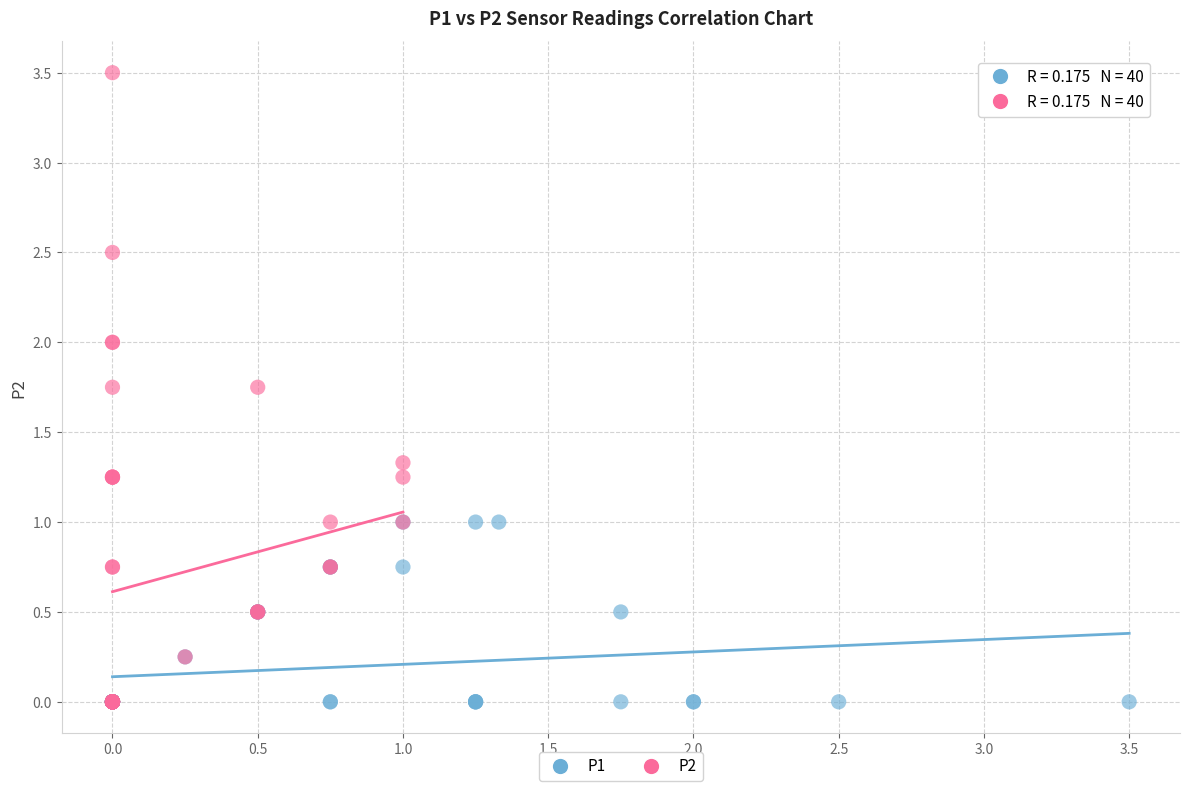

Which series has the largest Y range (max minus min)?

P2